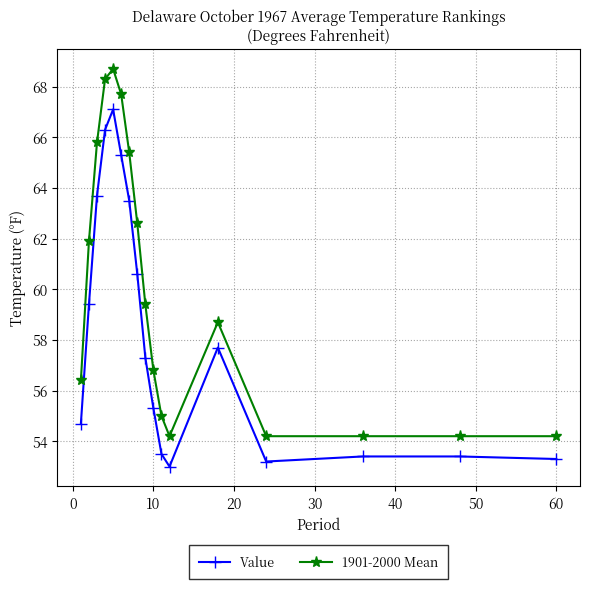

What is the minimum value shown in the chart?

53.0